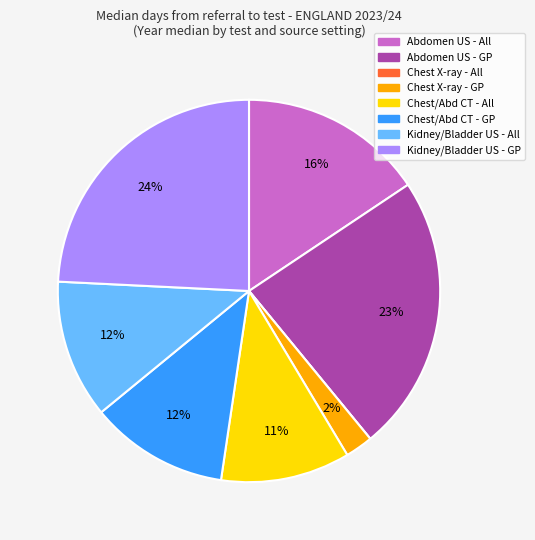

Is there a majority slice in this chart?

No